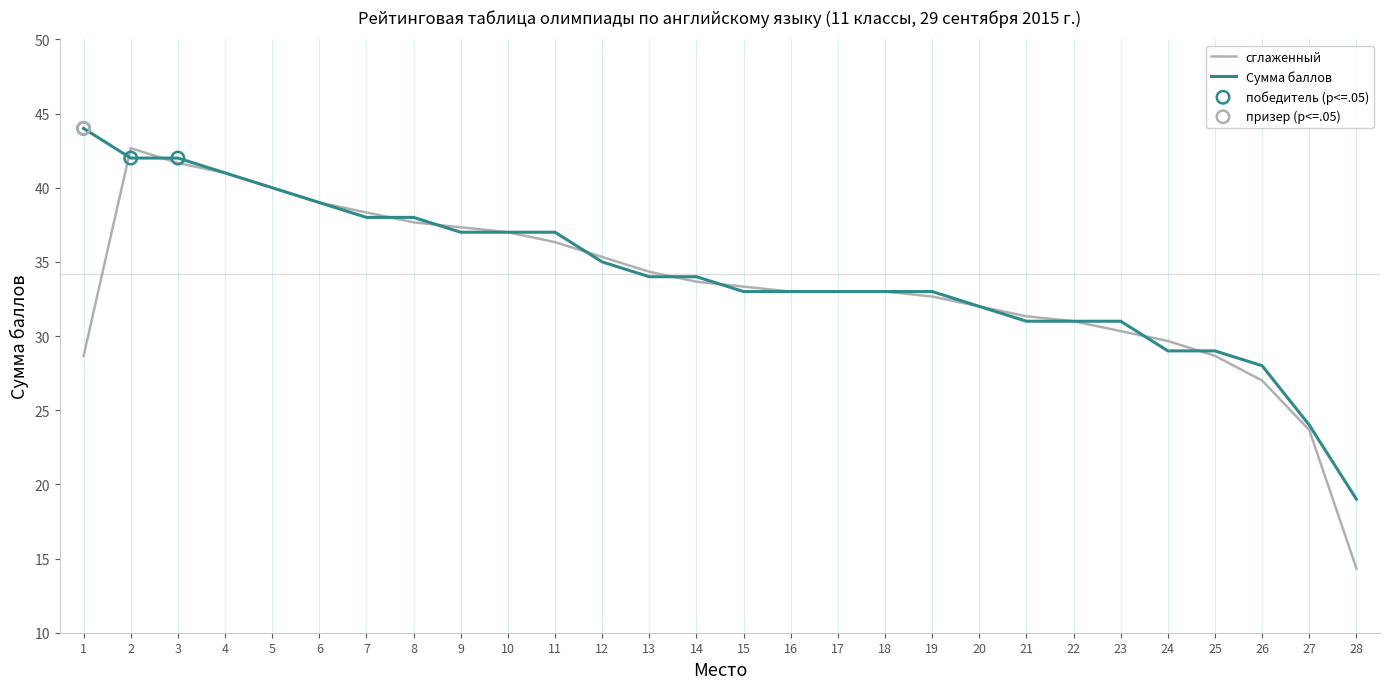

What is the spread (max minus min) of values at 13?

0.3